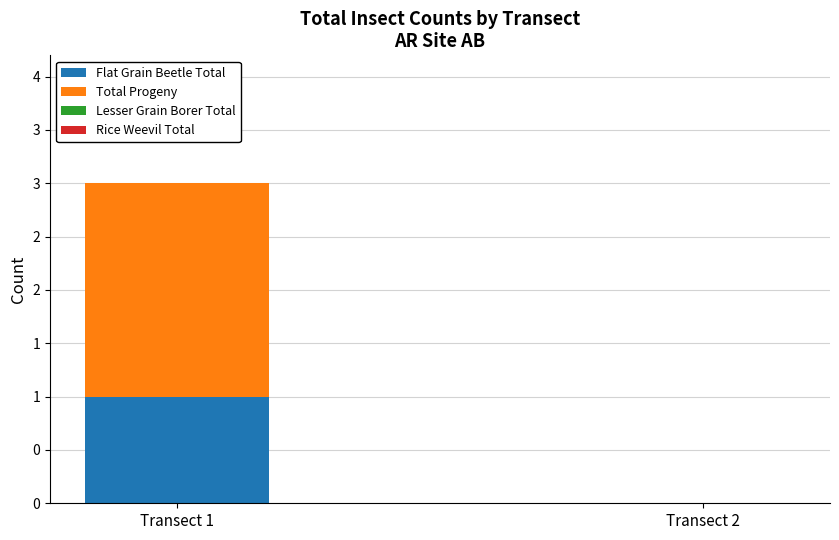

Does the chart contain stacked bars?

Yes